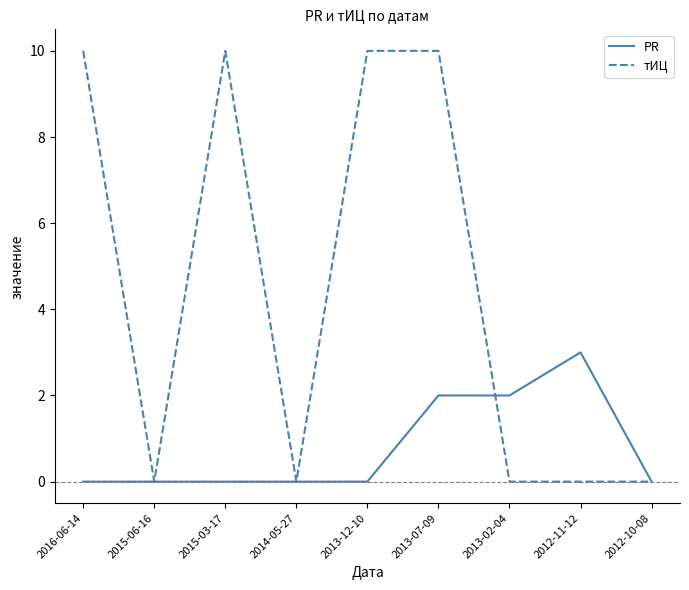

What position from the right is 2013-02-04?

3